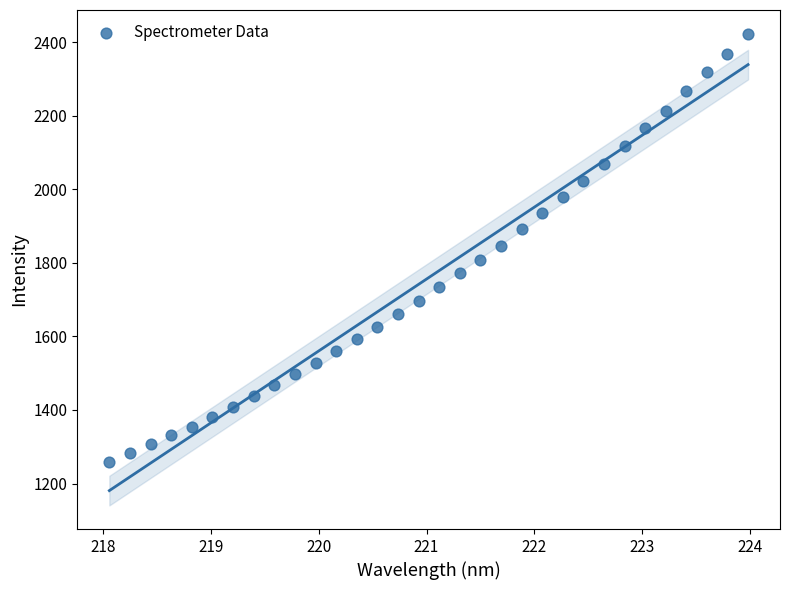

What is the range of Y values (max minus min)?

1164.4